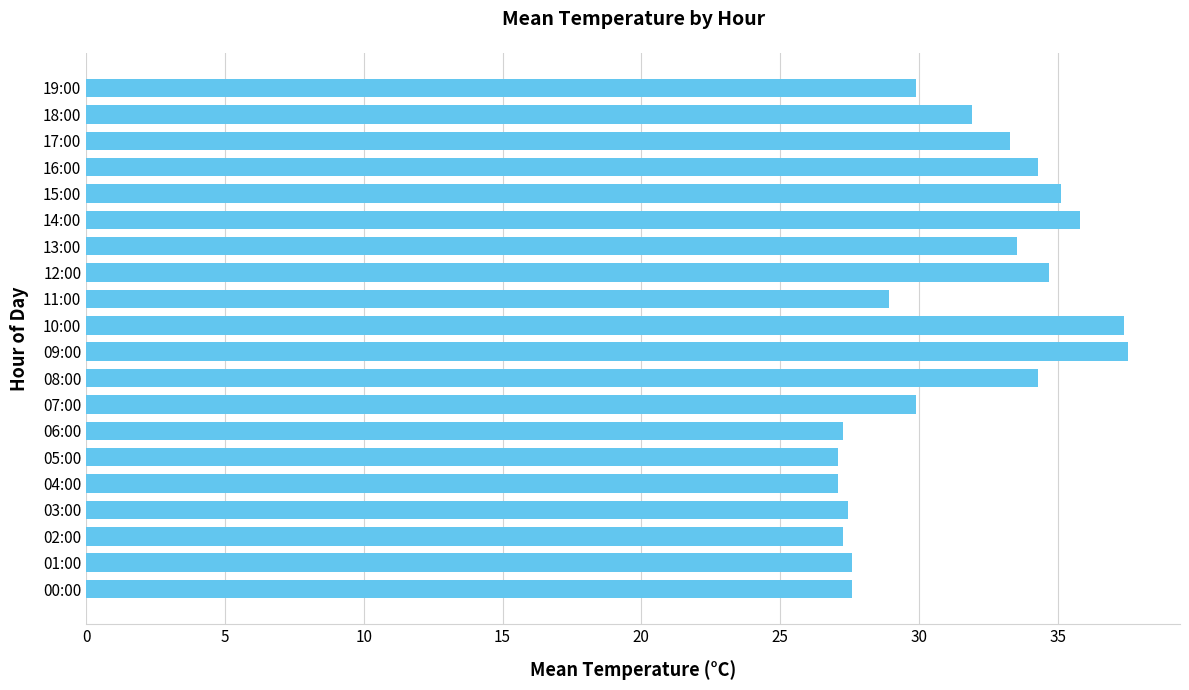

The chart shows a value of 43.7 at 06:00. True or false?

False